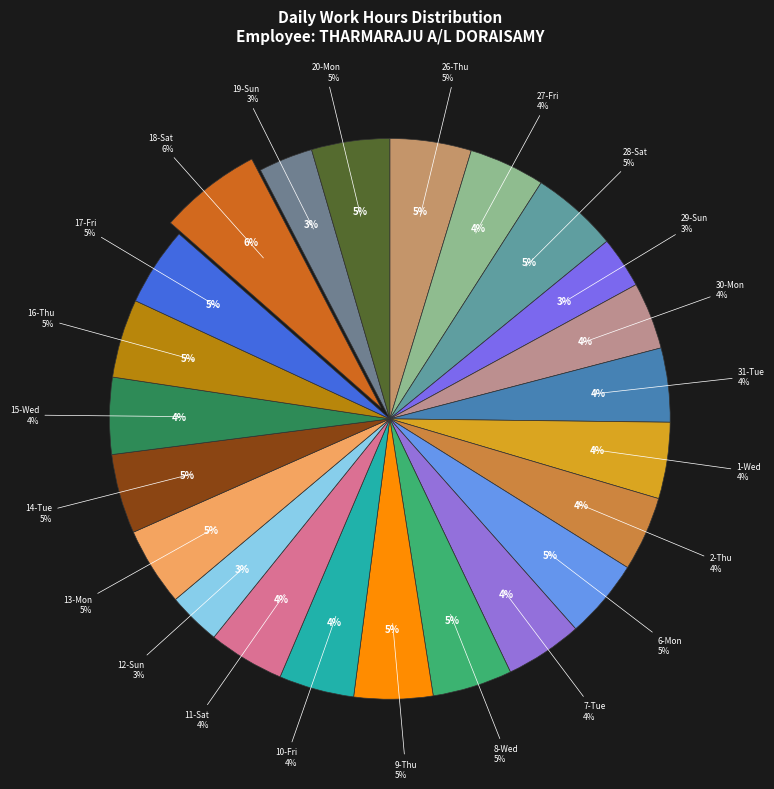

What portion of the pie excludes 2-Thu?

95.7%